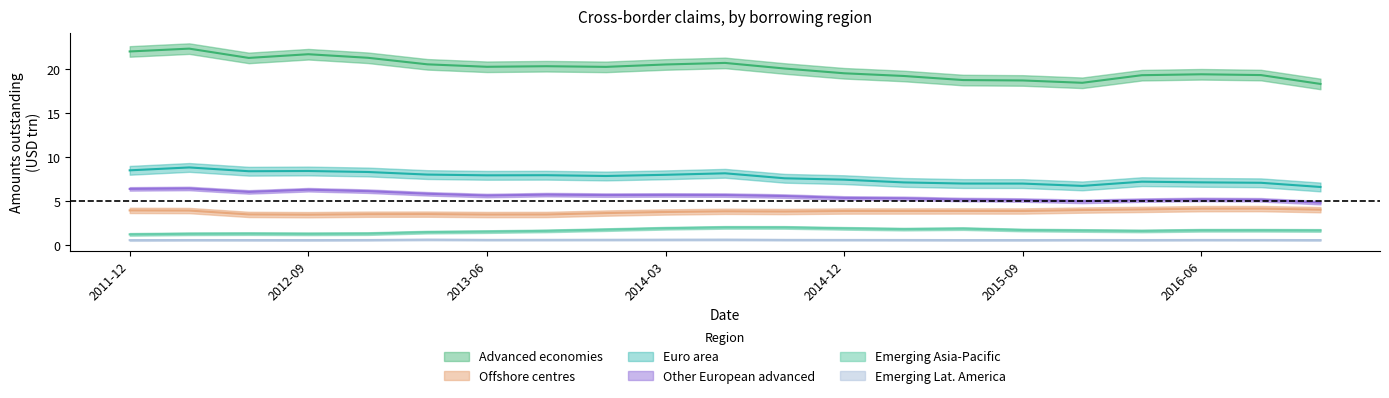

Which series has the widest spread of values?

Advanced economies